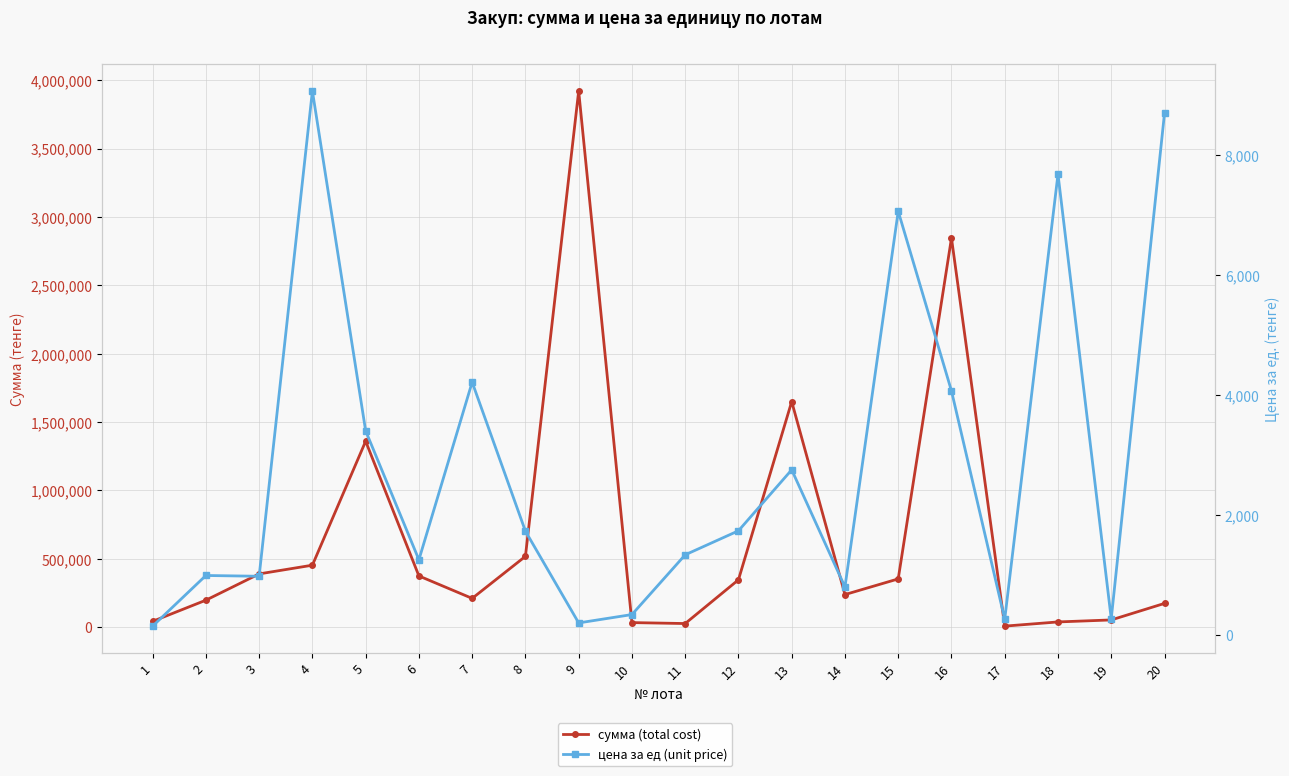

At which category does цена за ед (unit price) reach its first local peak?

2